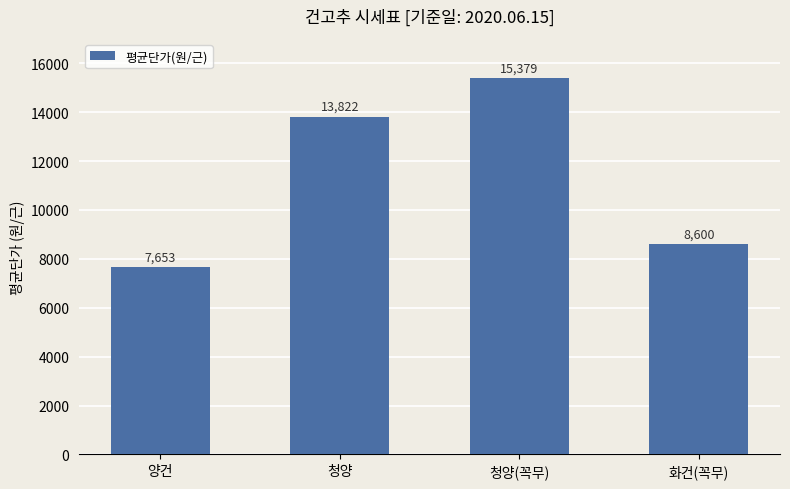

What is the sum of the values at 화건(꼭무) and 양건?

16253